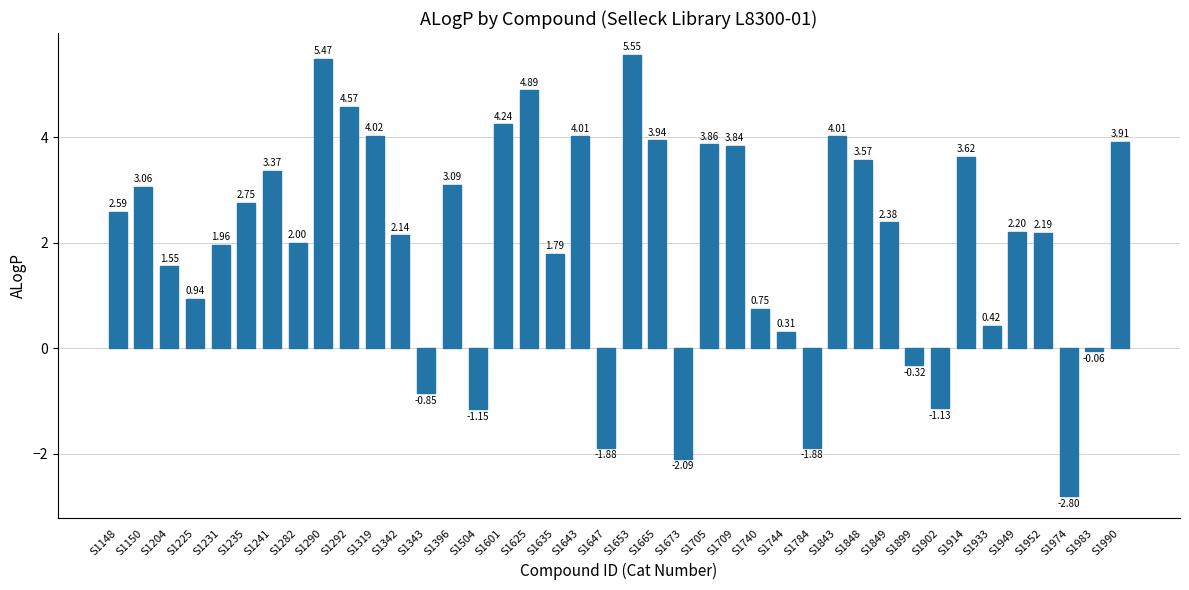

What is the sum of all values?

80.8